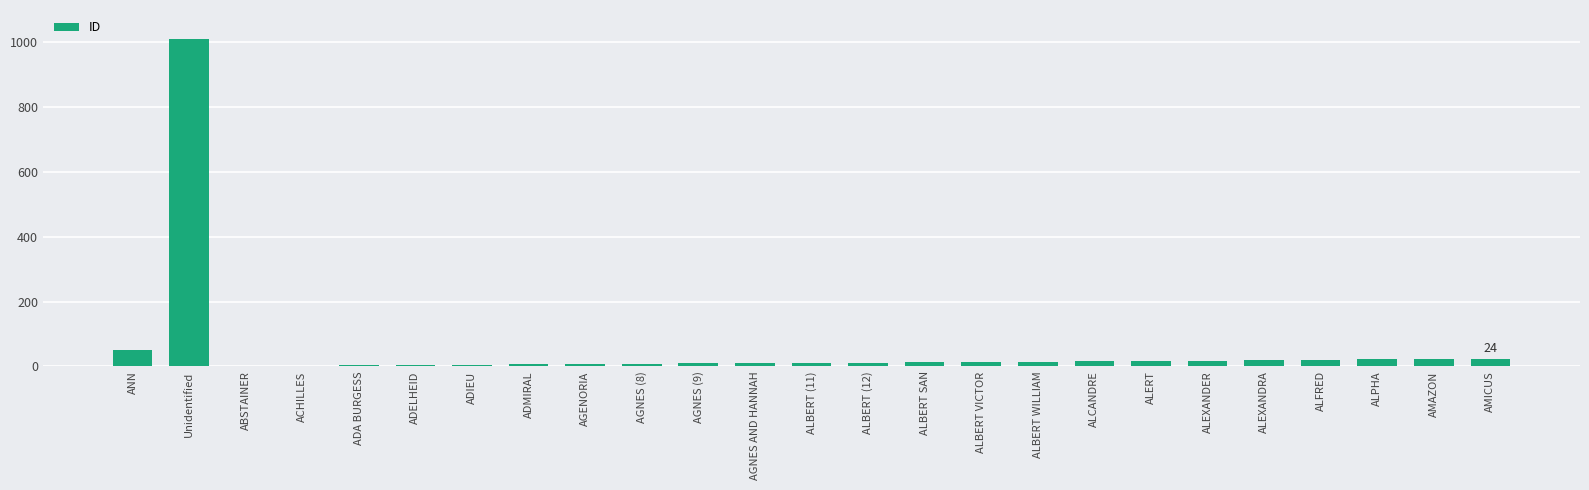

At which category does the chart reach its peak across all series?

Unidentified